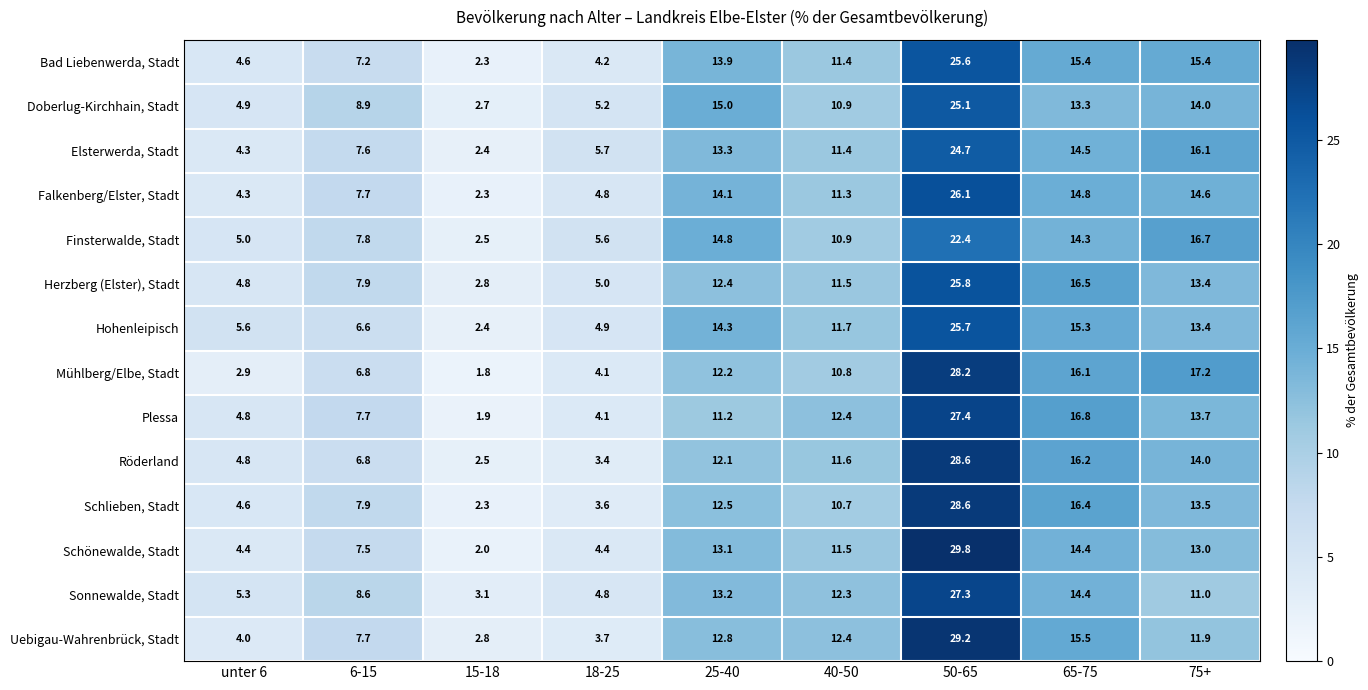

The value of Mühlberg/Elbe, Stadt at 18-25 is 4.1. True or false?

True